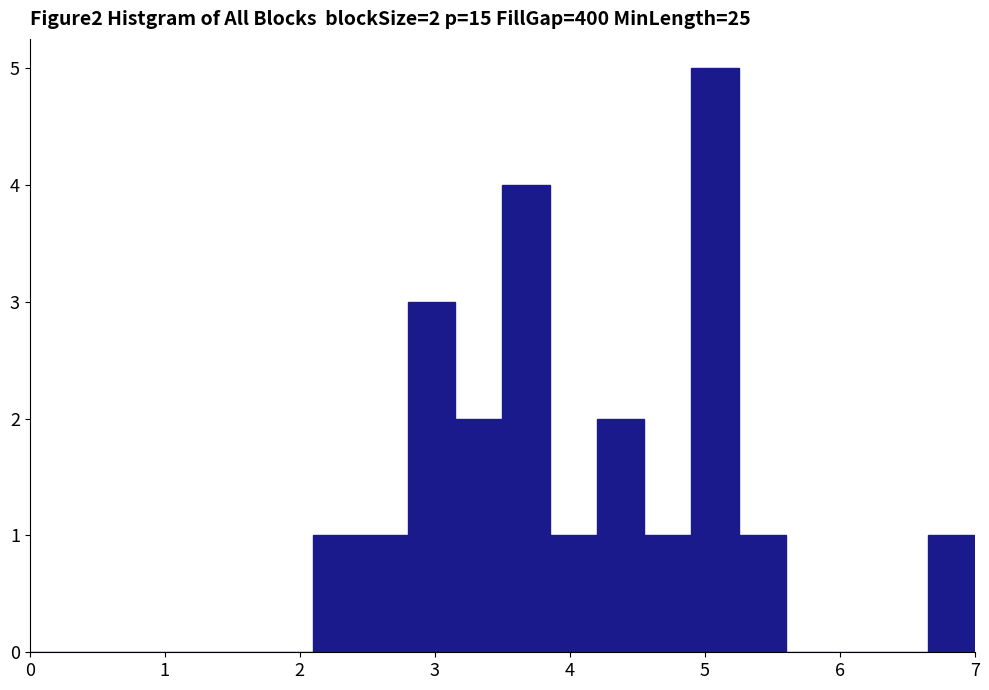

Around what value on the x-axis is the tallest bar? Give the approximate position of its centre, as read against the axis.

5.1